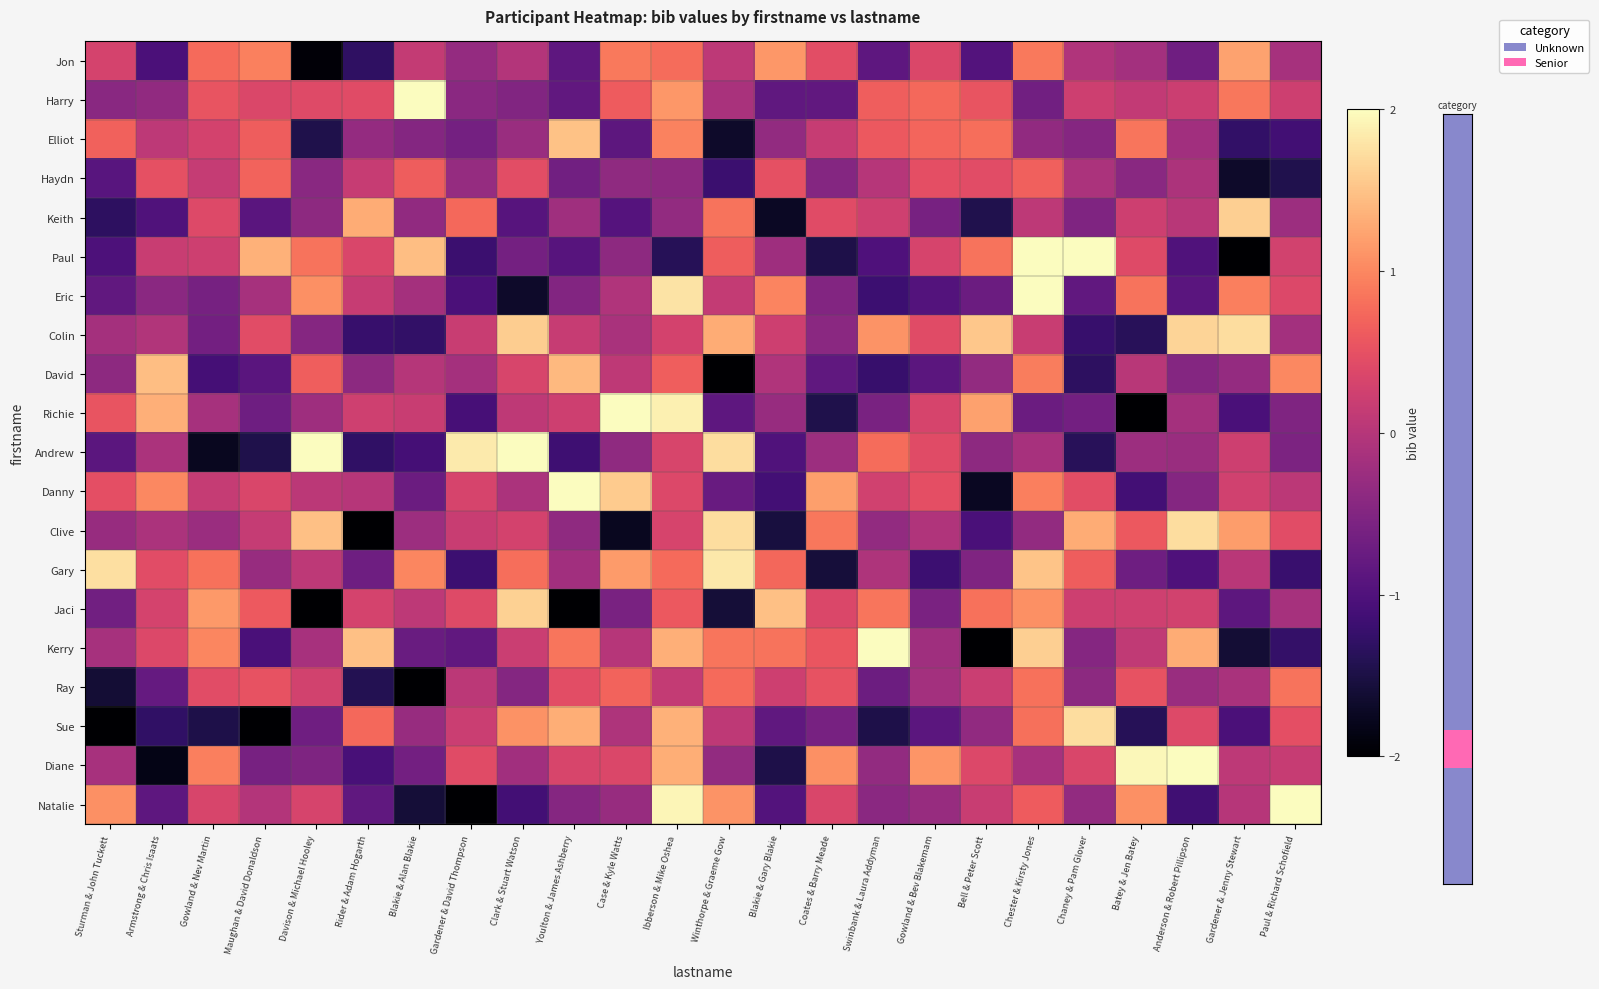

Rank the series at Armstrong & Chris Isaats from highest to lowest value.

David, Richie, Danny, Haydn, Gary, Kerry, Jaci, Paul, Elliot, Colin, Andrew, Clive, Harry, Eric, Ray, Natalie, Keith, Jon, Sue, Diane